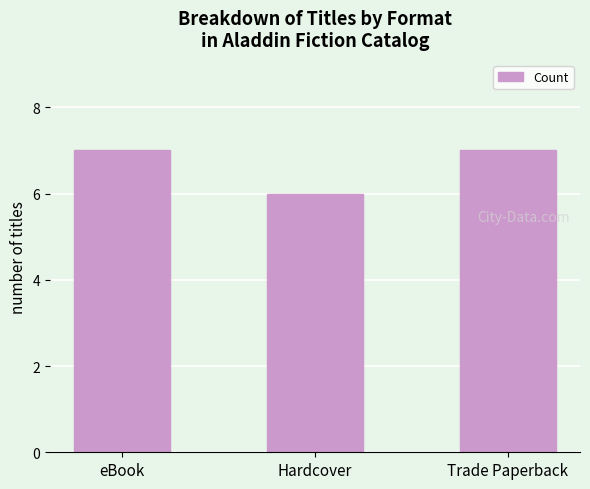

The value at Hardcover is 6. True or false?

True